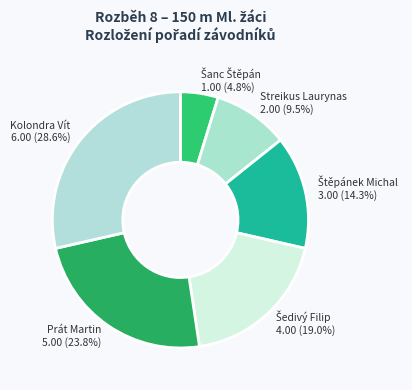

What percentage do Streikus Laurynas and Prát Martin together represent?

33.3%